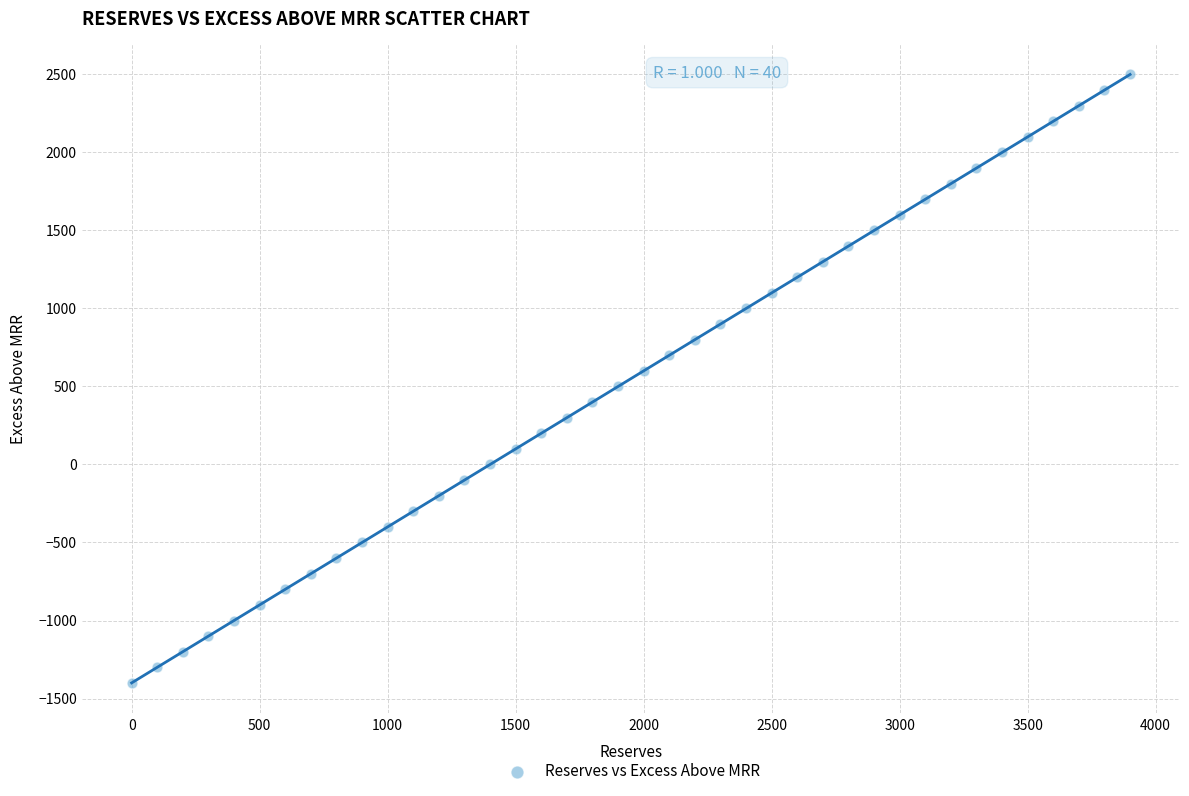

What is the range of X values (max minus min)?

3900